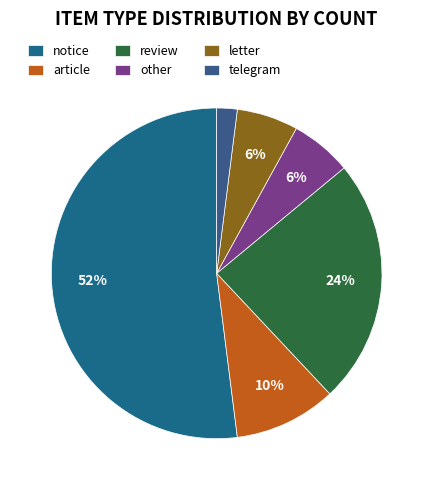

Count the number of slices in the pie.

6